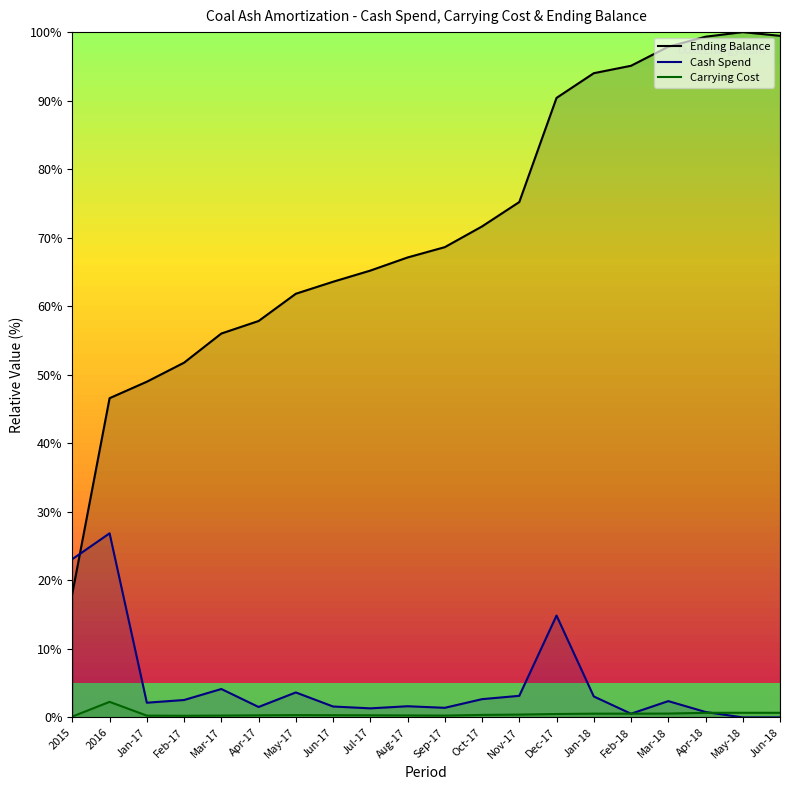

At which category does Carrying Cost reach its first local peak?

2016